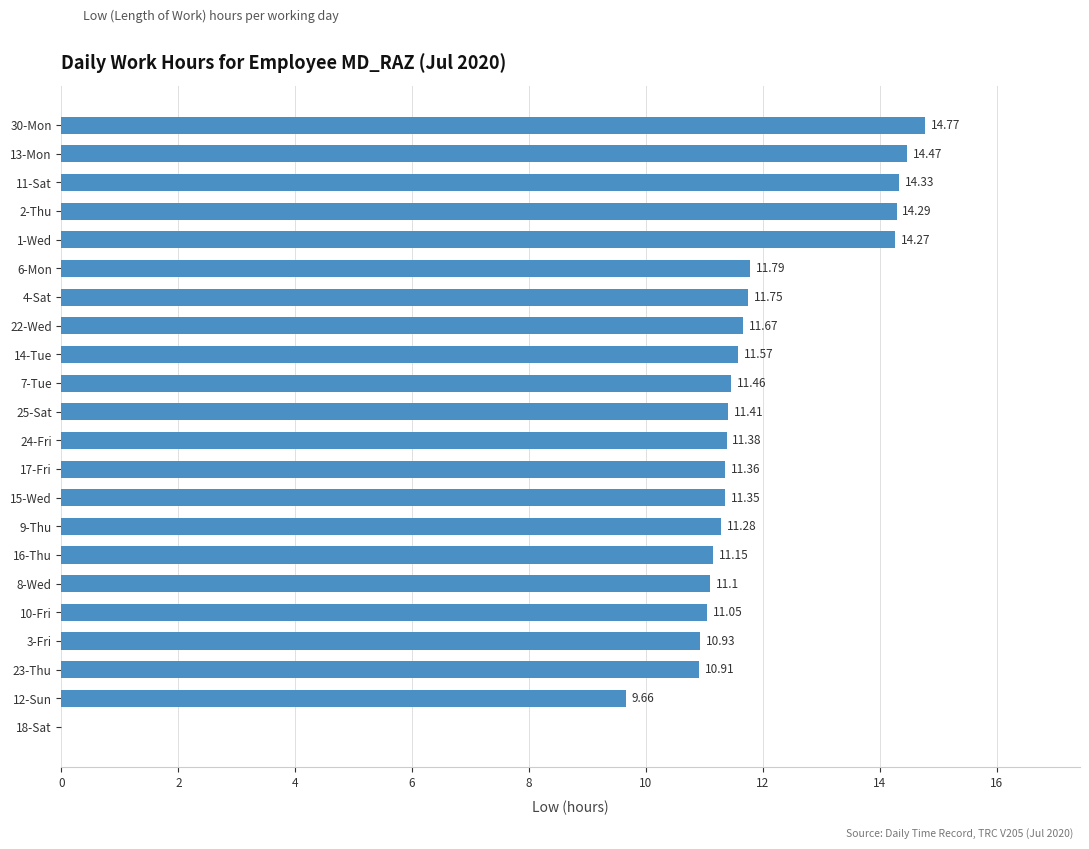

What is the ratio of the value at 23-Thu to the value at 1-Wed?

0.8